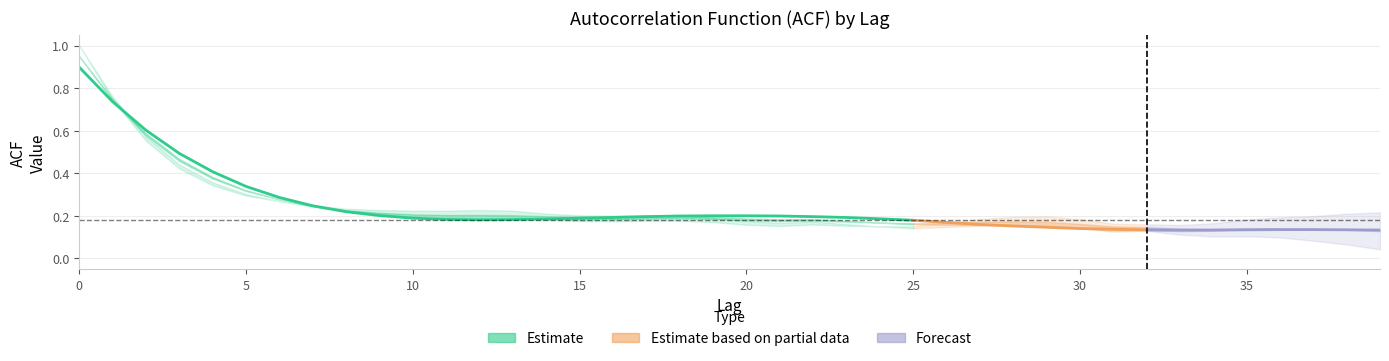

Which category has the lowest value across all series?

33